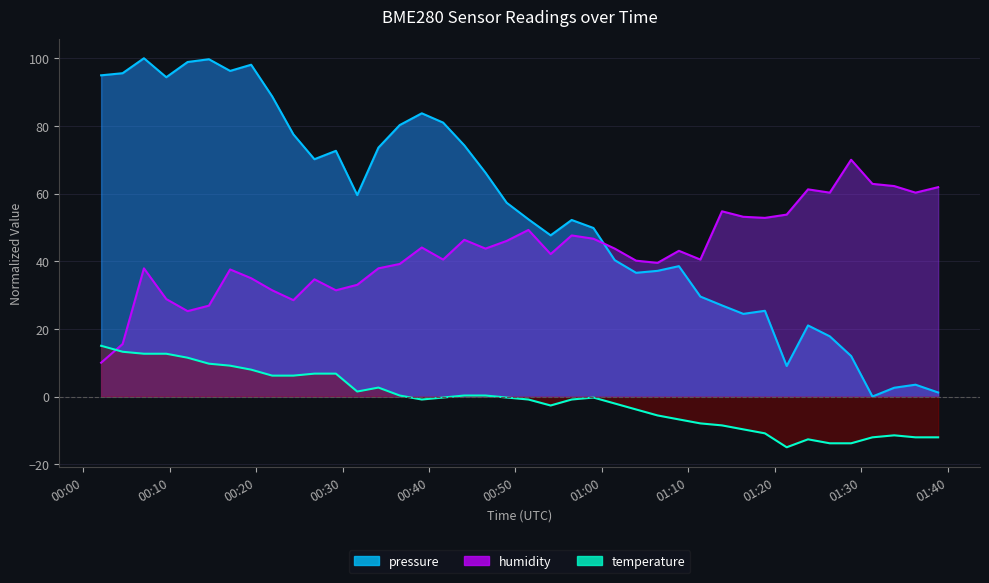

Does the chart display data point markers on the line(s)?

No